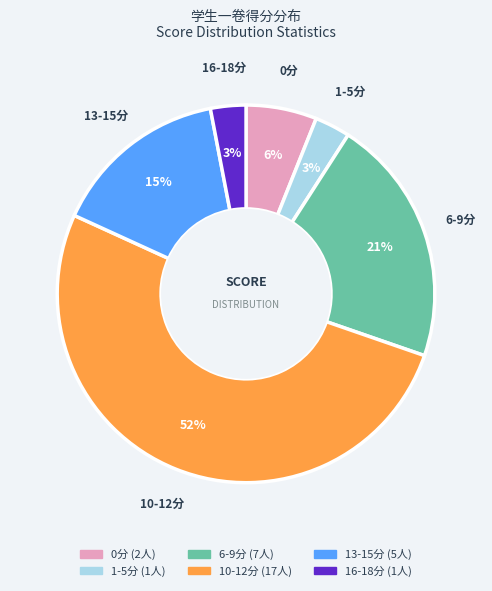

Is there a majority slice in this chart?

Yes